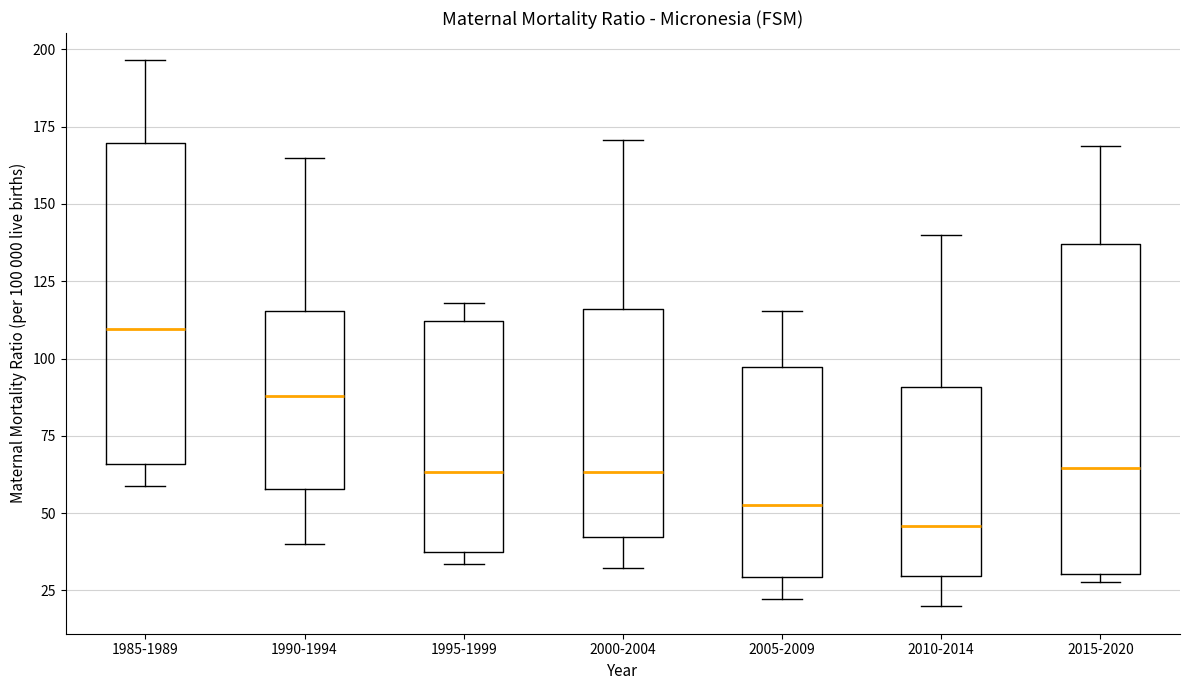

Reading left to right, read every box against the y-axis: the position of its median line, the range the box covers, and the ends of its whiskers. The values are not printed on the chart, so give them approximately, as read against the axis.

1985-1989: median 110, box 65 to 170, whiskers 60 to 195
1990-1994: median 90, box 60 to 115, whiskers 40 to 165
1995-1999: median 65, box 35 to 110, whiskers 35 (just below the box's lower edge) to 120
2000-2004: median 65, box 40 to 115, whiskers 30 to 170
2005-2009: median 55, box 30 to 95, whiskers 20 to 115
2010-2014: median 45, box 30 to 90, whiskers 20 to 140
2015-2020: median 65, box 30 to 135, whiskers 30 (just below the box's lower edge) to 170